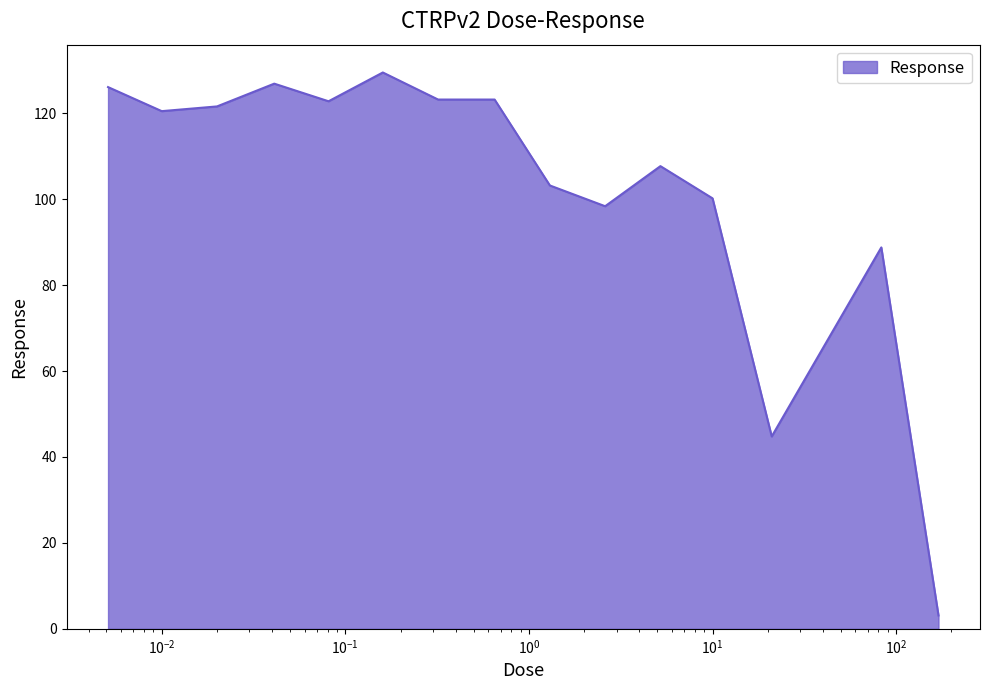

What is the difference between the maximum and minimum values?

126.4